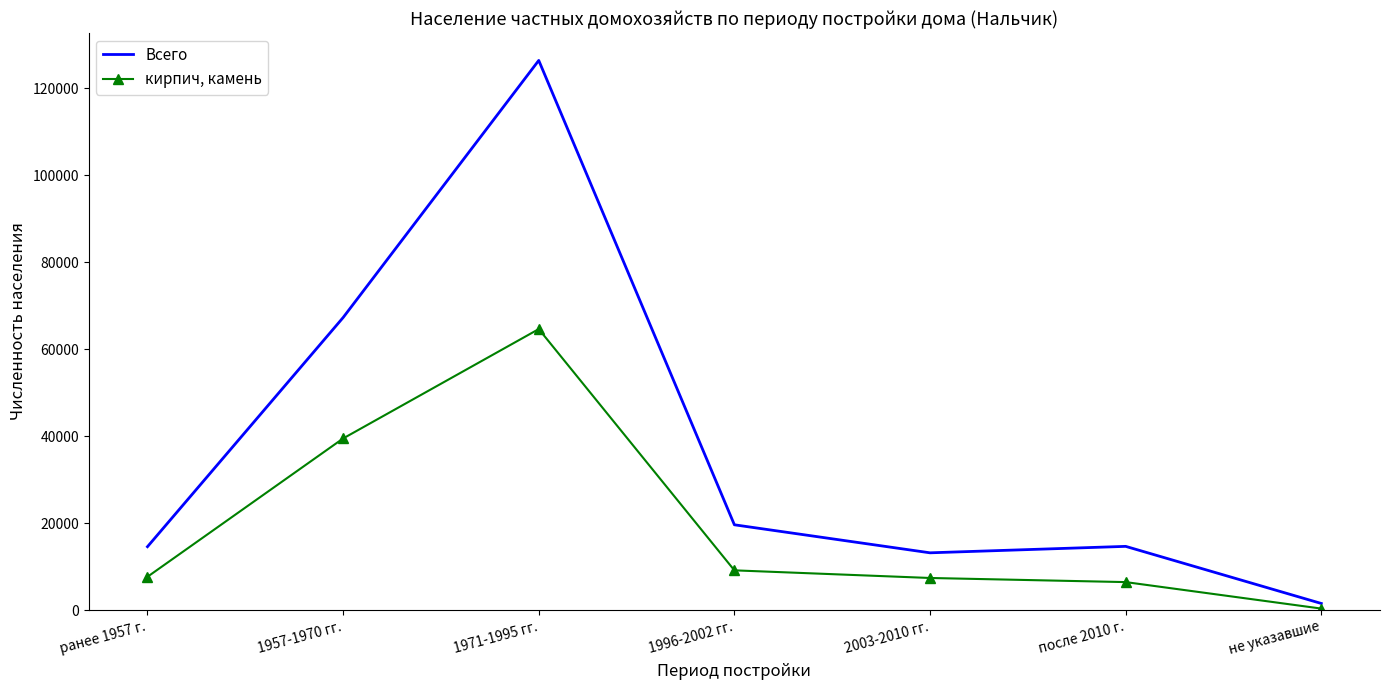

Rank the series by their average value, from highest to lowest.

Всего, кирпич, камень